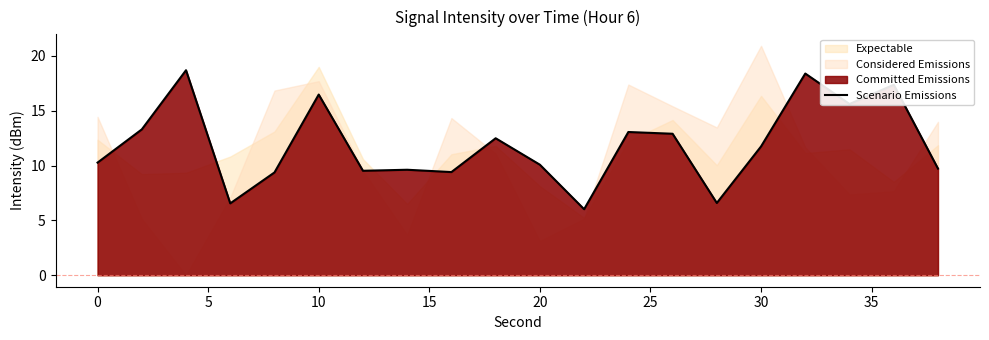

Reading right to left, extract all data points from this chart.

9.7	17.4	15.6	18.4	11.7	6.6	12.9	13.1	6.0	10.1	12.5	9.4	9.6	9.5	16.5	9.4	6.6	18.7	13.3	10.3